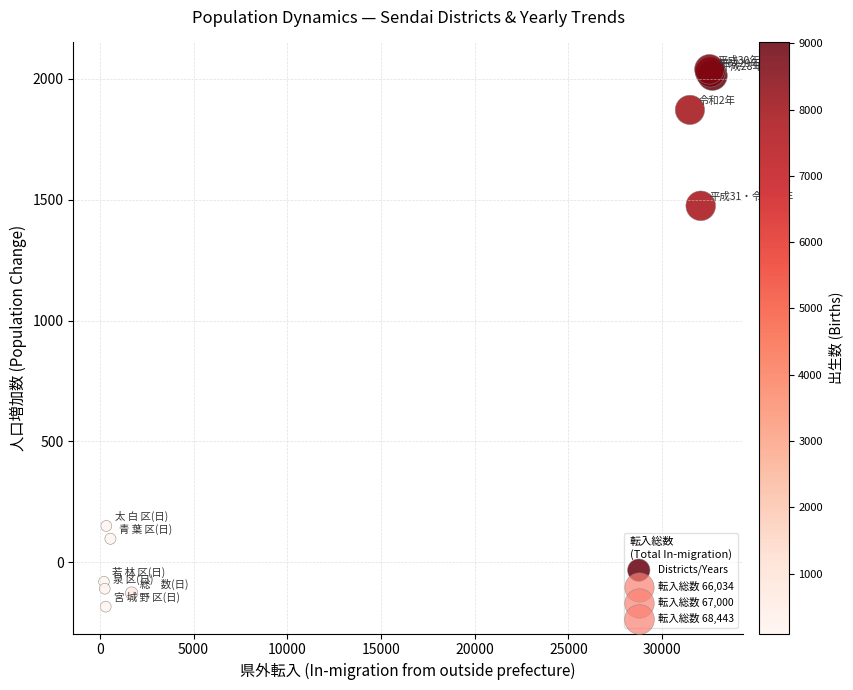

What Y value in the scatter plot is closest to 928?

1475